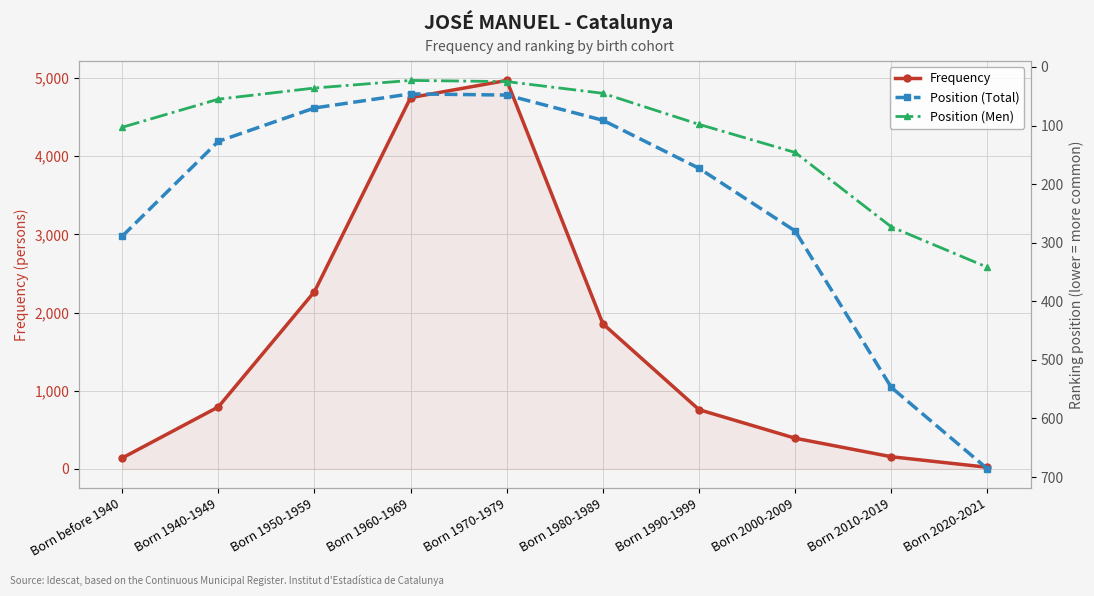

Rank the categories by Position (Total) value from lowest to highest.

Born 1960-1969, Born 1970-1979, Born 1950-1959, Born 1980-1989, Born 1940-1949, Born 1990-1999, Born 2000-2009, Born before 1940, Born 2010-2019, Born 2020-2021